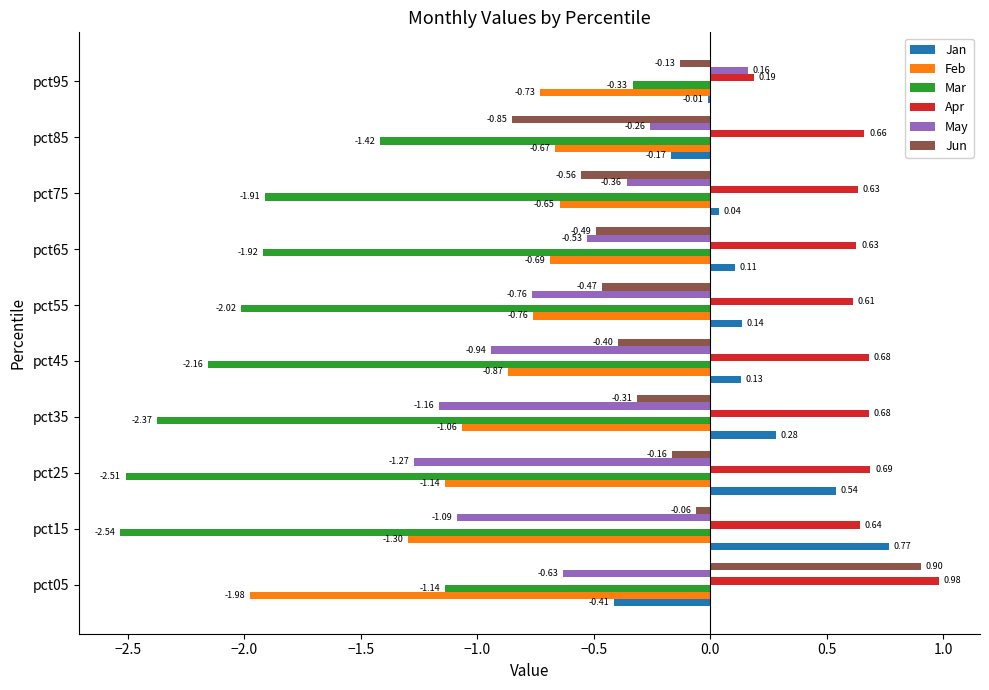

How many series are shown in this chart?

6